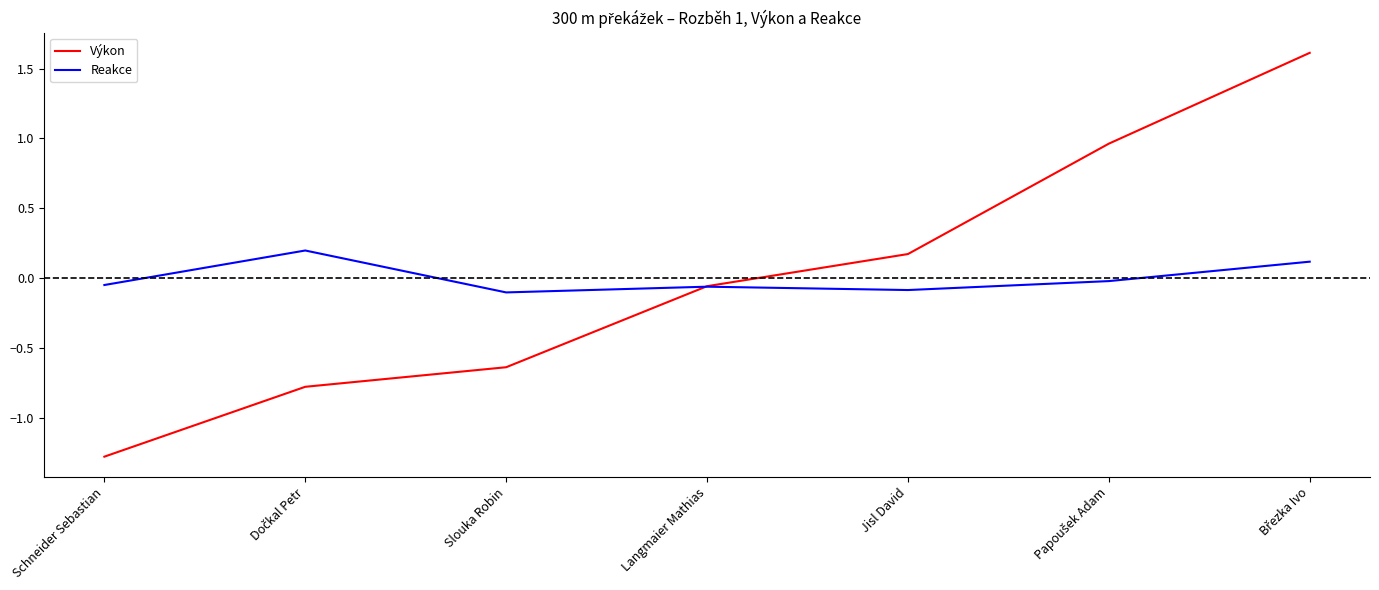

Rank the series at Schneider Sebastian from lowest to highest value.

Výkon, Reakce